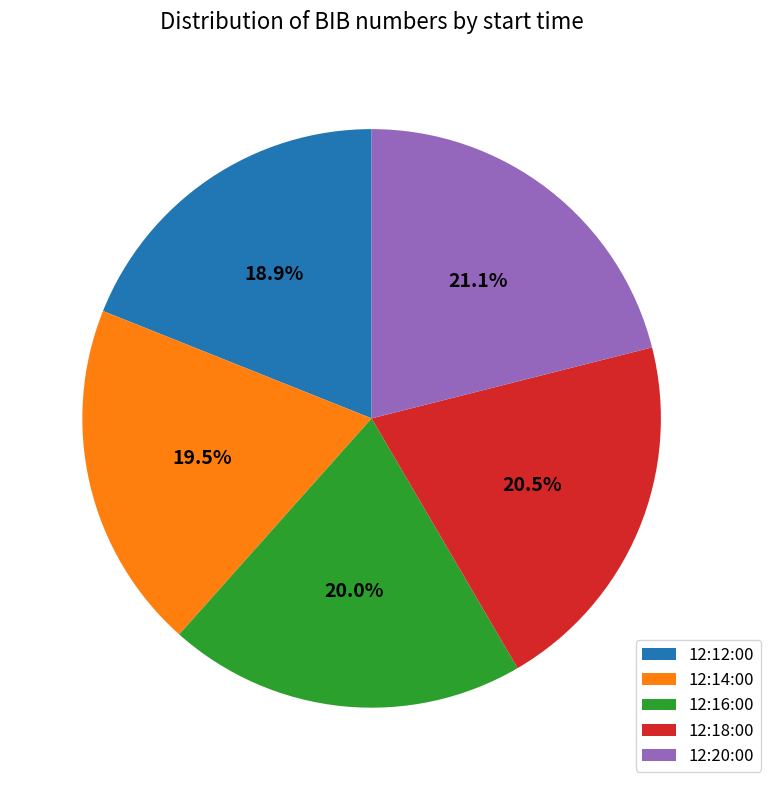

What is the total percentage of 12:18:00 and 12:16:00?

40.5%